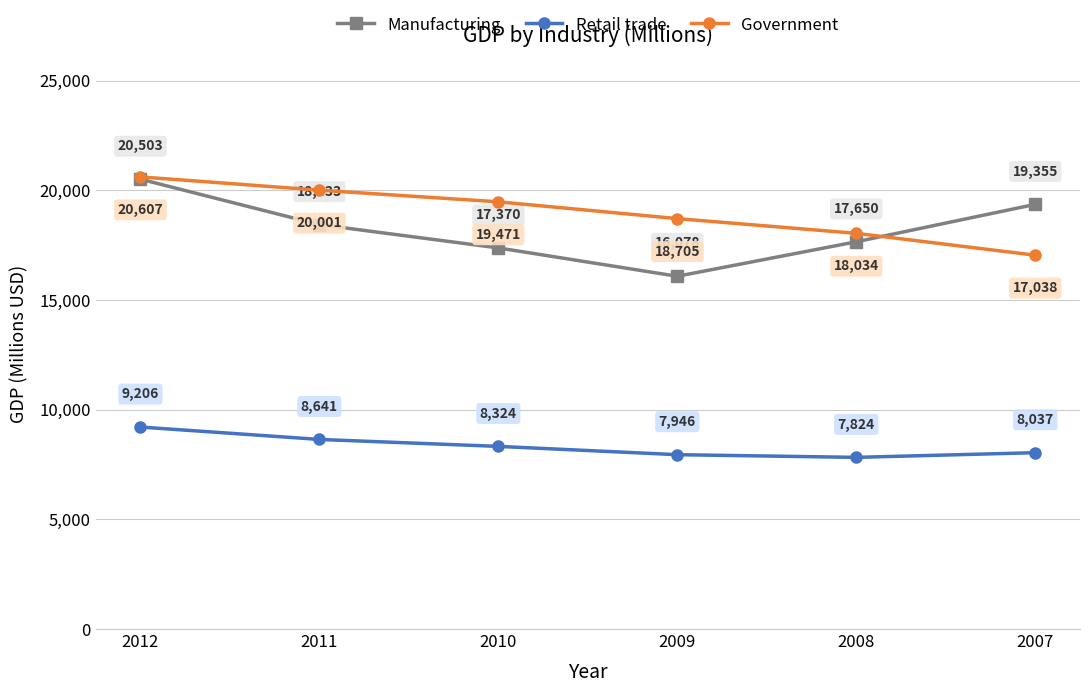

Reading left to right, extract all data points from this chart.

Manufacturing: 2012=20503	2011=18433	2010=17370	2009=16078	2008=17650	2007=19355
Retail trade: 2012=9206	2011=8641	2010=8324	2009=7946	2008=7824	2007=8037
Government: 2012=20607	2011=20001	2010=19471	2009=18705	2008=18034	2007=17038